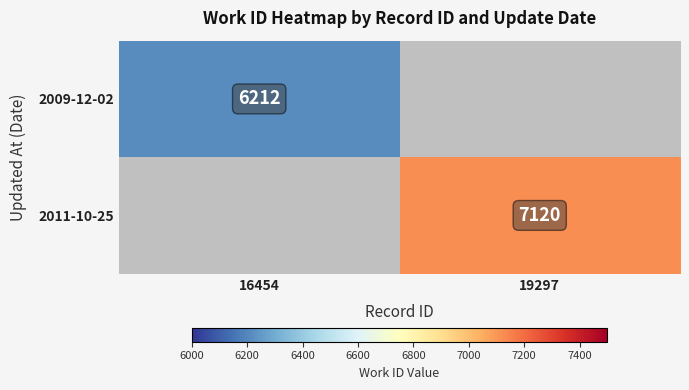

Is it true that 2009-12-02 equals 6212 at 16454?

True